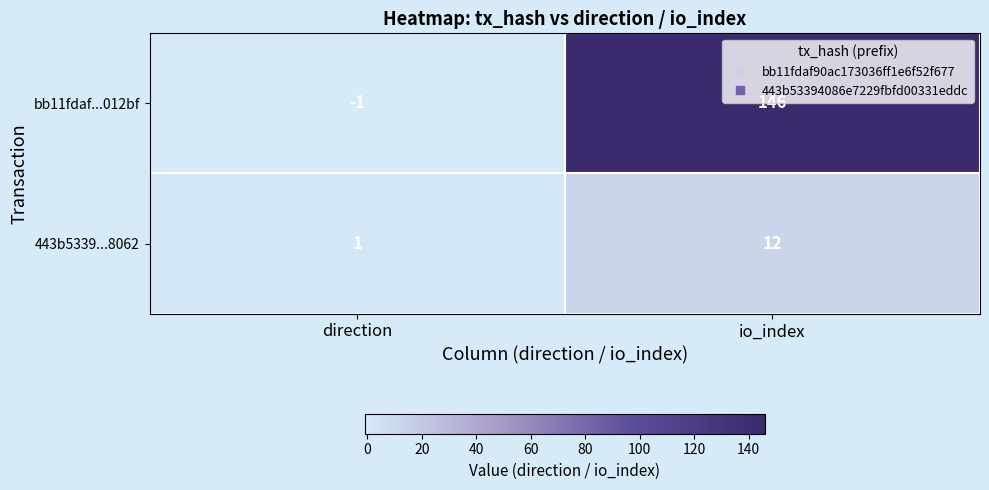

At which category is the sum across all series the highest?

io_index